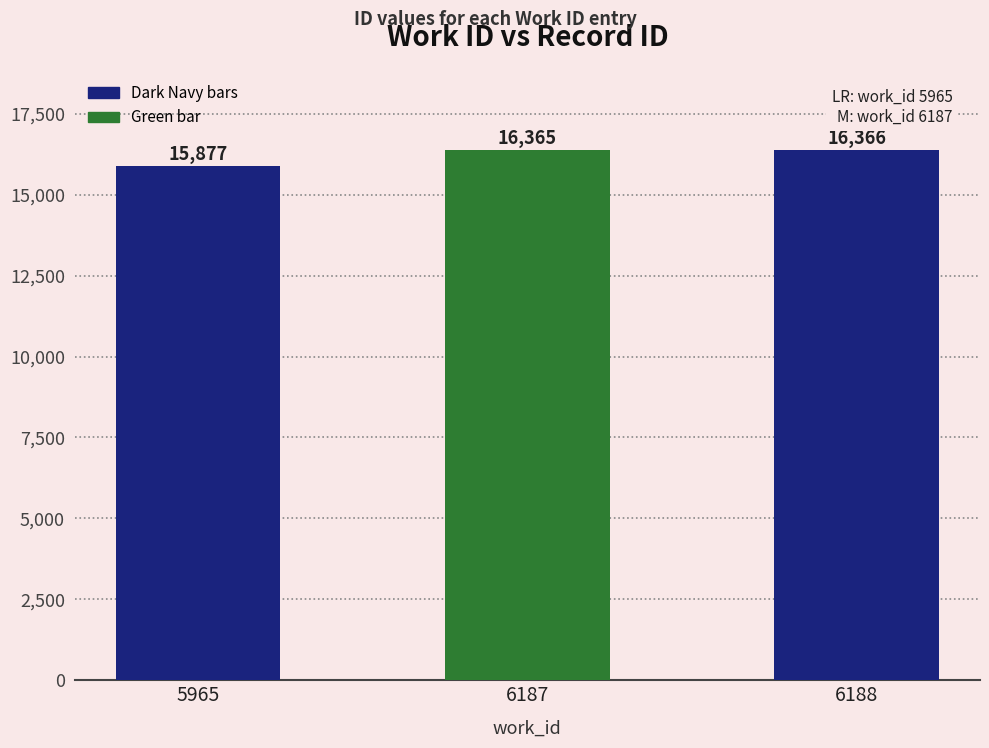

At which label is the value closest to 16121?

5965